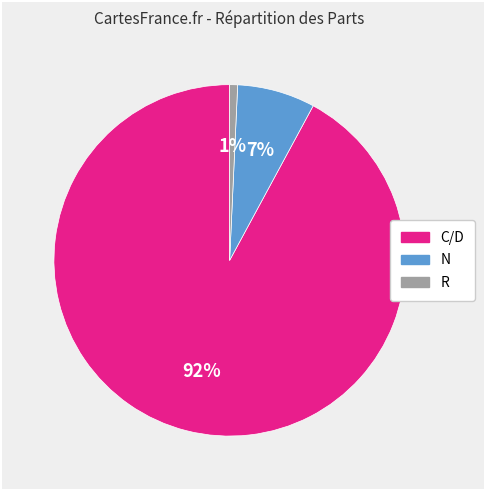

To the nearest percent, what portion does C/D represent?

92%